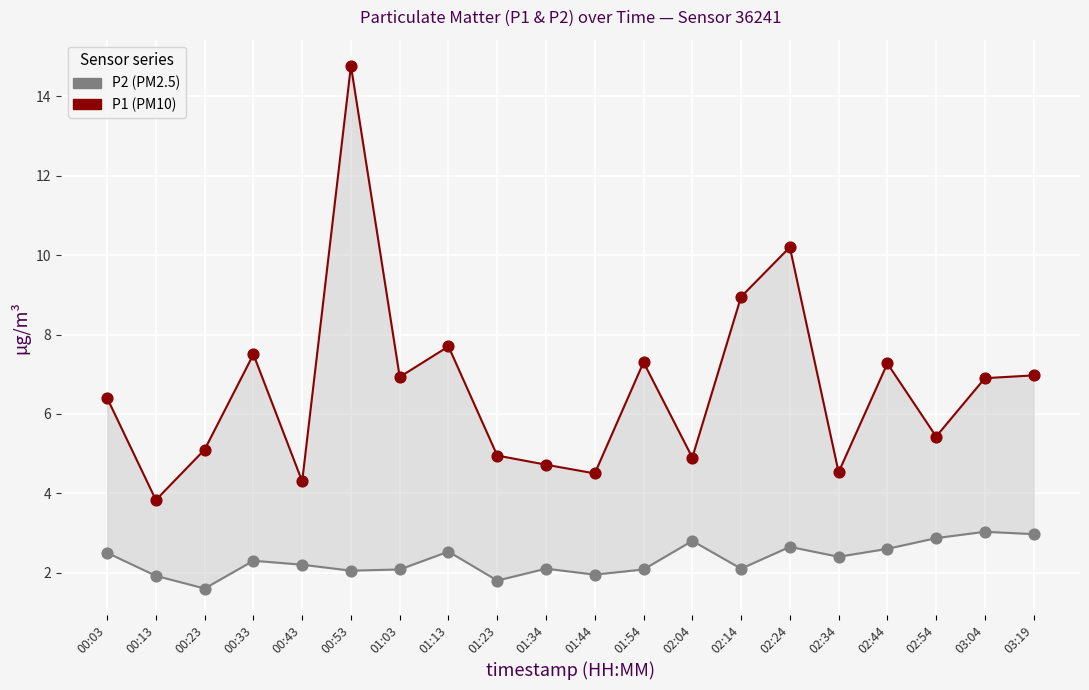

Which series has the widest spread of Y values?

P1 (PM10)